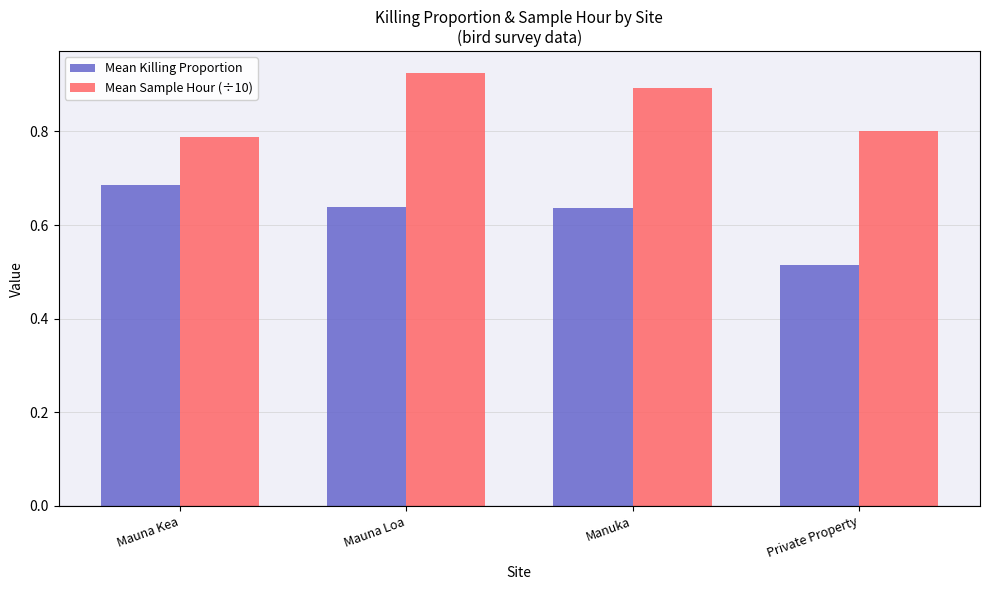

Count the Mean Killing Proportion values in the range 0 to 1.

4